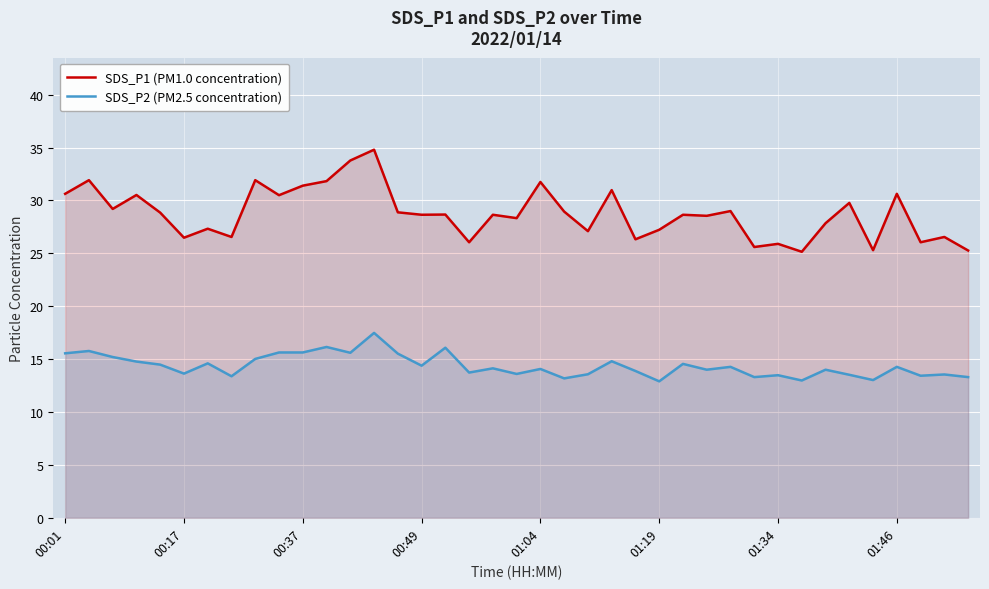

What are all the series names shown in the legend?

SDS_P1 (PM1.0 concentration), SDS_P2 (PM2.5 concentration)